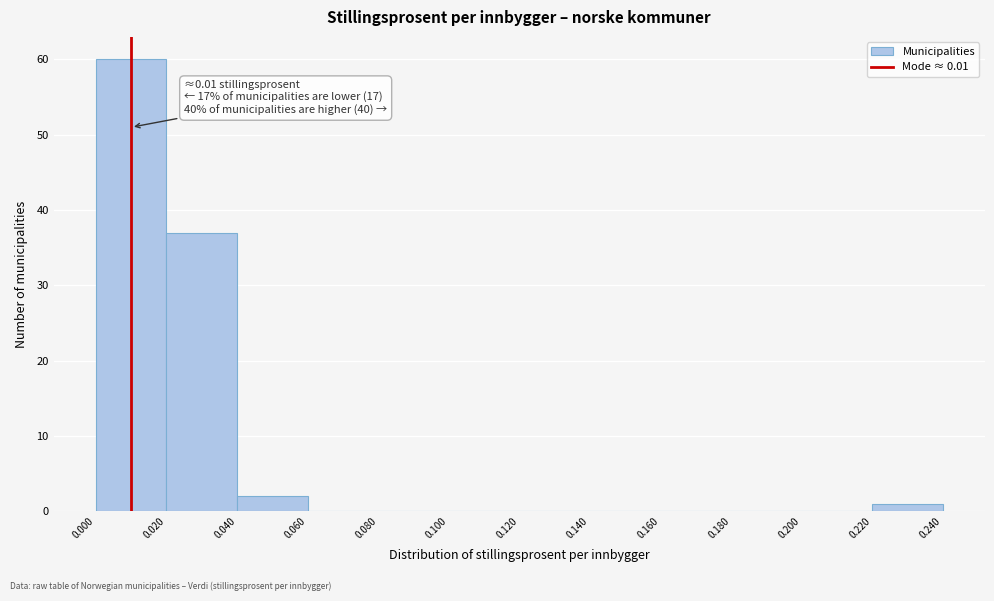

Which range on the x-axis has the tallest bar?

0.000 to 0.020